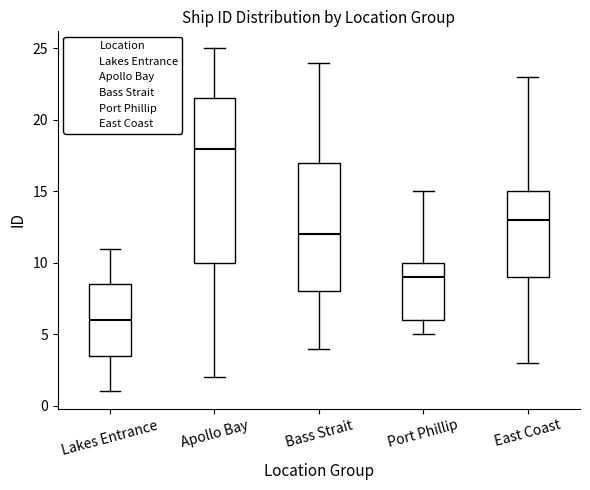

Comparing the boxes themselves (not the whiskers), which one is the tallest?

Apollo Bay